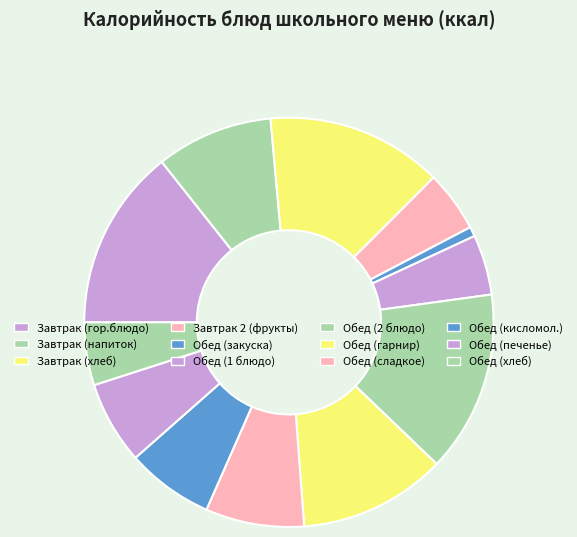

How many segments does this pie chart have?

12